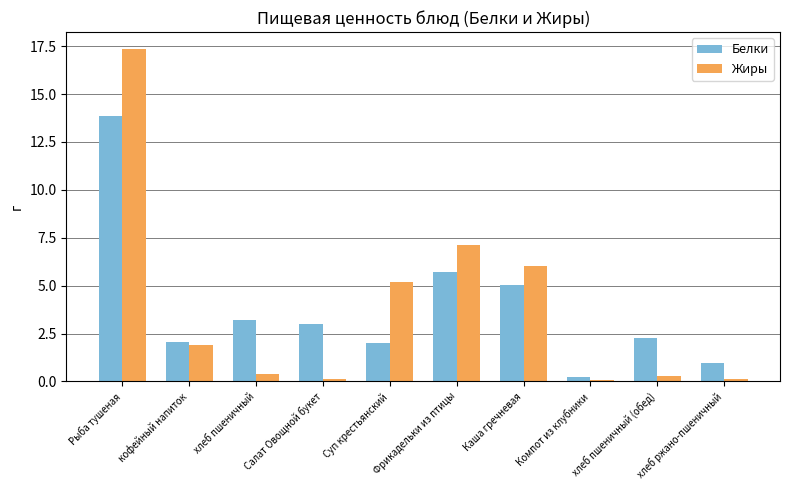

Is the value of Жиры at Фрикадельки из птицы greater than the value of Белки at Компот из клубники?

Yes